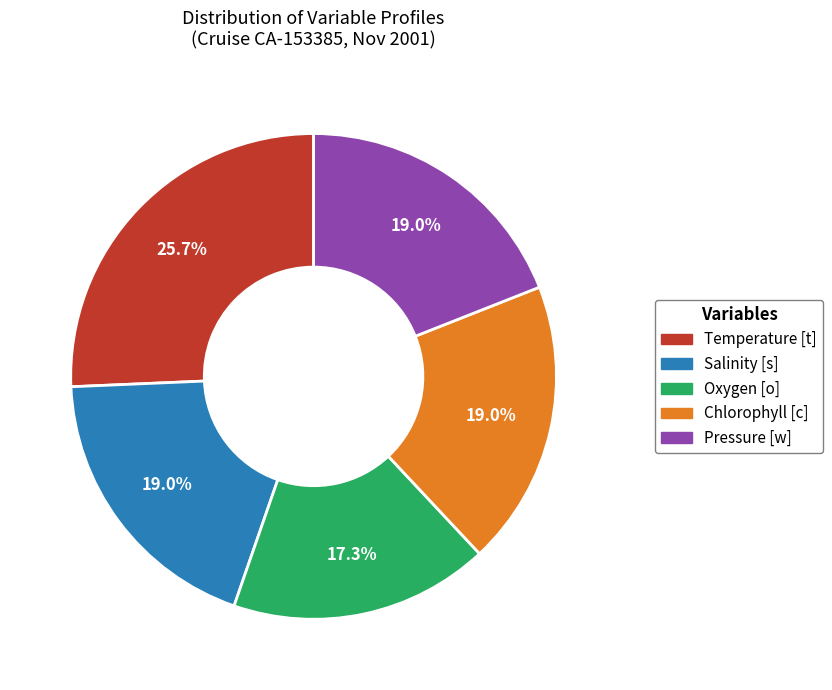

Is there any slice that represents more than half of the pie?

No